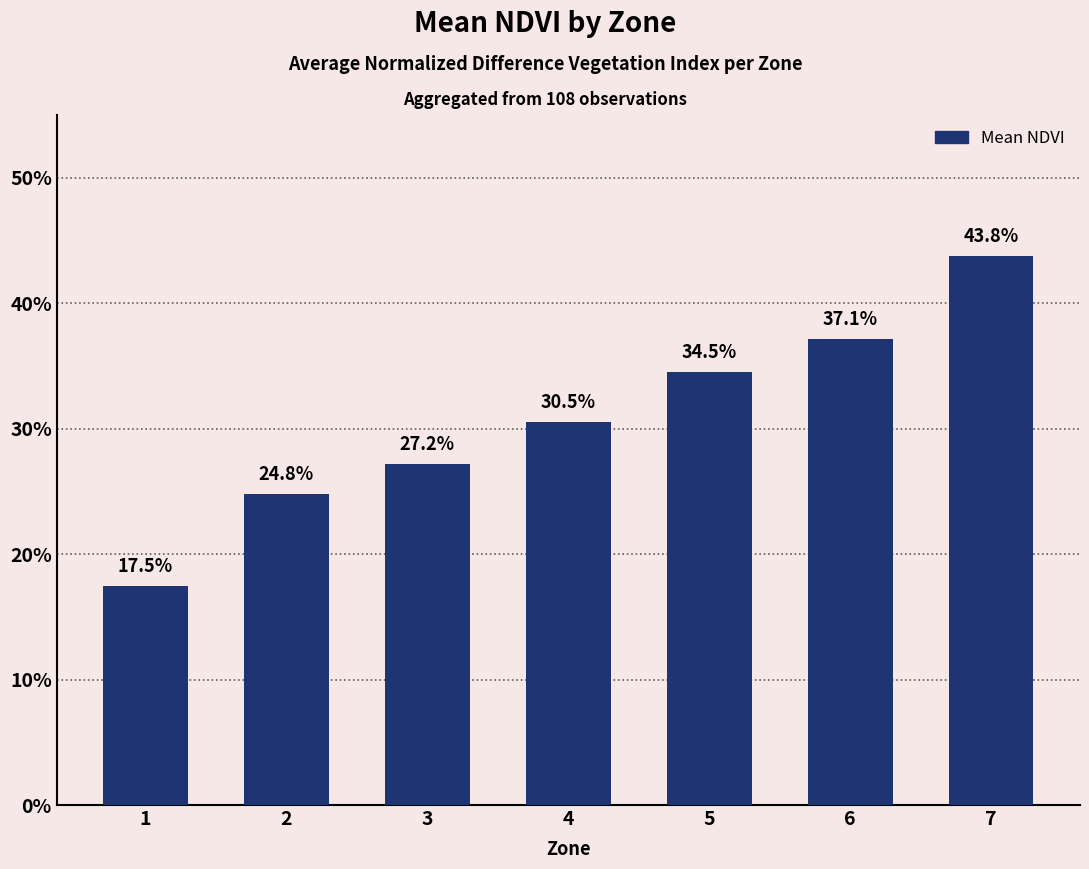

Does the chart contain any negative values?

No